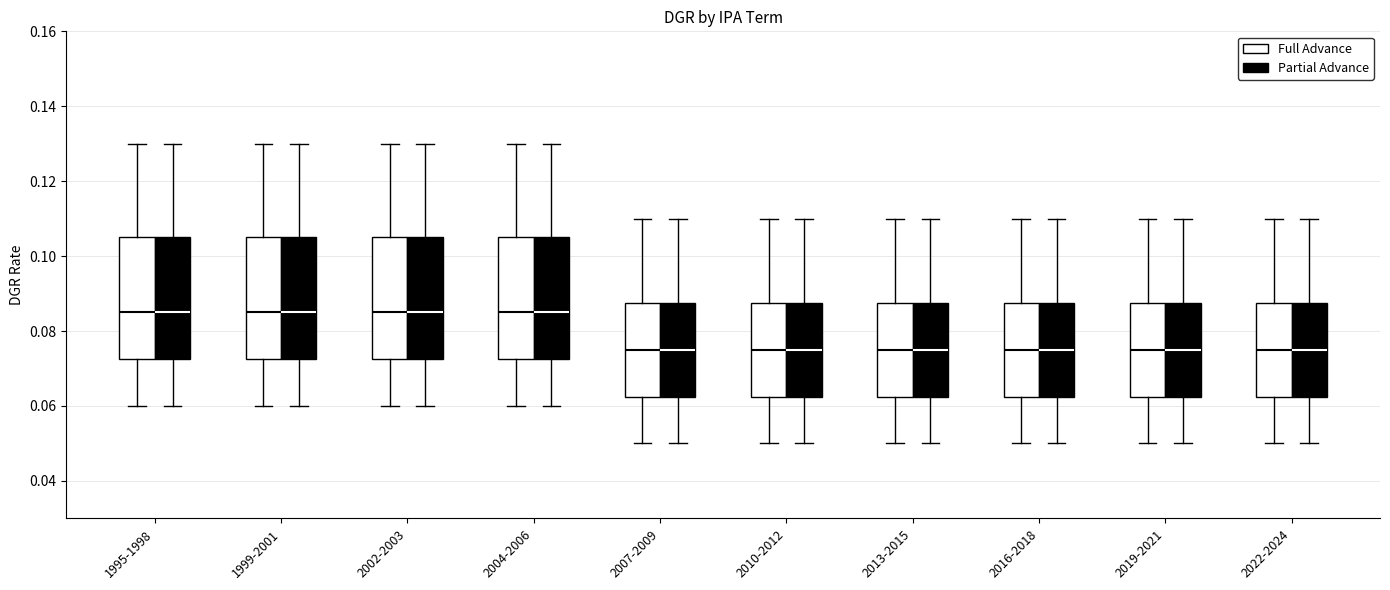

Reading left to right, read every box against the y-axis: the position of its median line, the range the box covers, and the ends of its whiskers. The values are not printed on the chart, so give them approximately, as read against the axis.

1995-1998 (Full Advance): median 0.086, box 0.072 to 0.106, whiskers 0.060 to 0.130
1995-1998 (Partial Advance): median 0.086, box 0.072 to 0.106, whiskers 0.060 to 0.130
1999-2001 (Full Advance): median 0.086, box 0.072 to 0.106, whiskers 0.060 to 0.130
1999-2001 (Partial Advance): median 0.086, box 0.072 to 0.106, whiskers 0.060 to 0.130
2002-2003 (Full Advance): median 0.086, box 0.072 to 0.106, whiskers 0.060 to 0.130
2002-2003 (Partial Advance): median 0.086, box 0.072 to 0.106, whiskers 0.060 to 0.130
2004-2006 (Full Advance): median 0.086, box 0.072 to 0.106, whiskers 0.060 to 0.130
2004-2006 (Partial Advance): median 0.086, box 0.072 to 0.106, whiskers 0.060 to 0.130
2007-2009 (Full Advance): median 0.076, box 0.062 to 0.088, whiskers 0.050 to 0.110
2007-2009 (Partial Advance): median 0.076, box 0.062 to 0.088, whiskers 0.050 to 0.110
2010-2012 (Full Advance): median 0.076, box 0.062 to 0.088, whiskers 0.050 to 0.110
2010-2012 (Partial Advance): median 0.076, box 0.062 to 0.088, whiskers 0.050 to 0.110
2013-2015 (Full Advance): median 0.076, box 0.062 to 0.088, whiskers 0.050 to 0.110
2013-2015 (Partial Advance): median 0.076, box 0.062 to 0.088, whiskers 0.050 to 0.110
2016-2018 (Full Advance): median 0.076, box 0.062 to 0.088, whiskers 0.050 to 0.110
2016-2018 (Partial Advance): median 0.076, box 0.062 to 0.088, whiskers 0.050 to 0.110
2019-2021 (Full Advance): median 0.076, box 0.062 to 0.088, whiskers 0.050 to 0.110
2019-2021 (Partial Advance): median 0.076, box 0.062 to 0.088, whiskers 0.050 to 0.110
2022-2024 (Full Advance): median 0.076, box 0.062 to 0.088, whiskers 0.050 to 0.110
2022-2024 (Partial Advance): median 0.076, box 0.062 to 0.088, whiskers 0.050 to 0.110